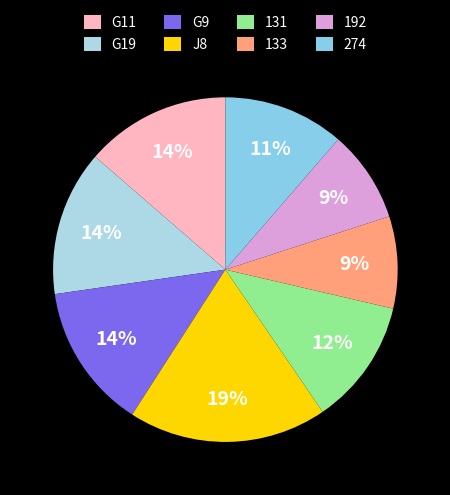

Is it true that G11 is 14% of the pie?

True